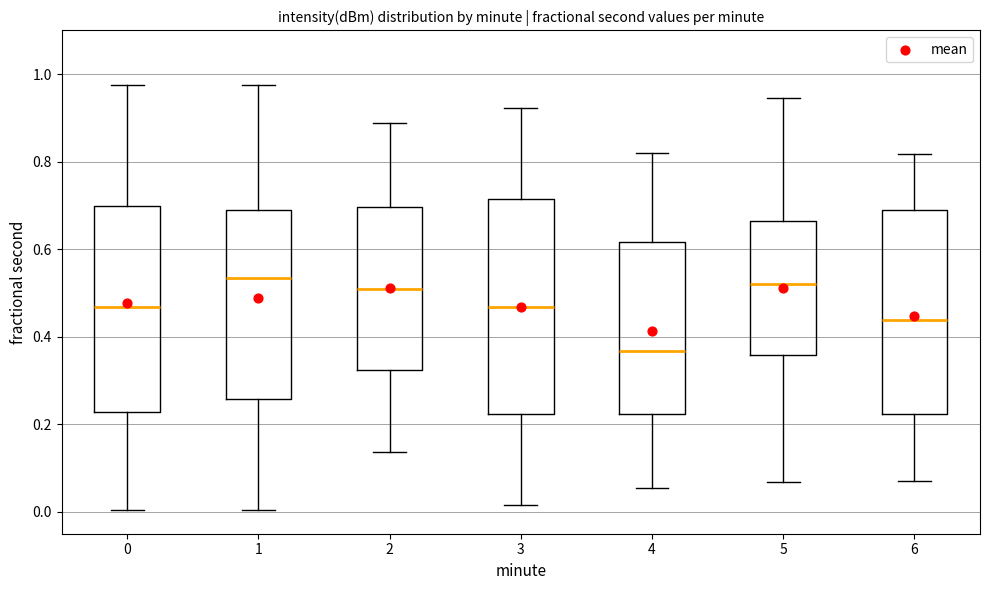

Which box's median line is the lowest?

4